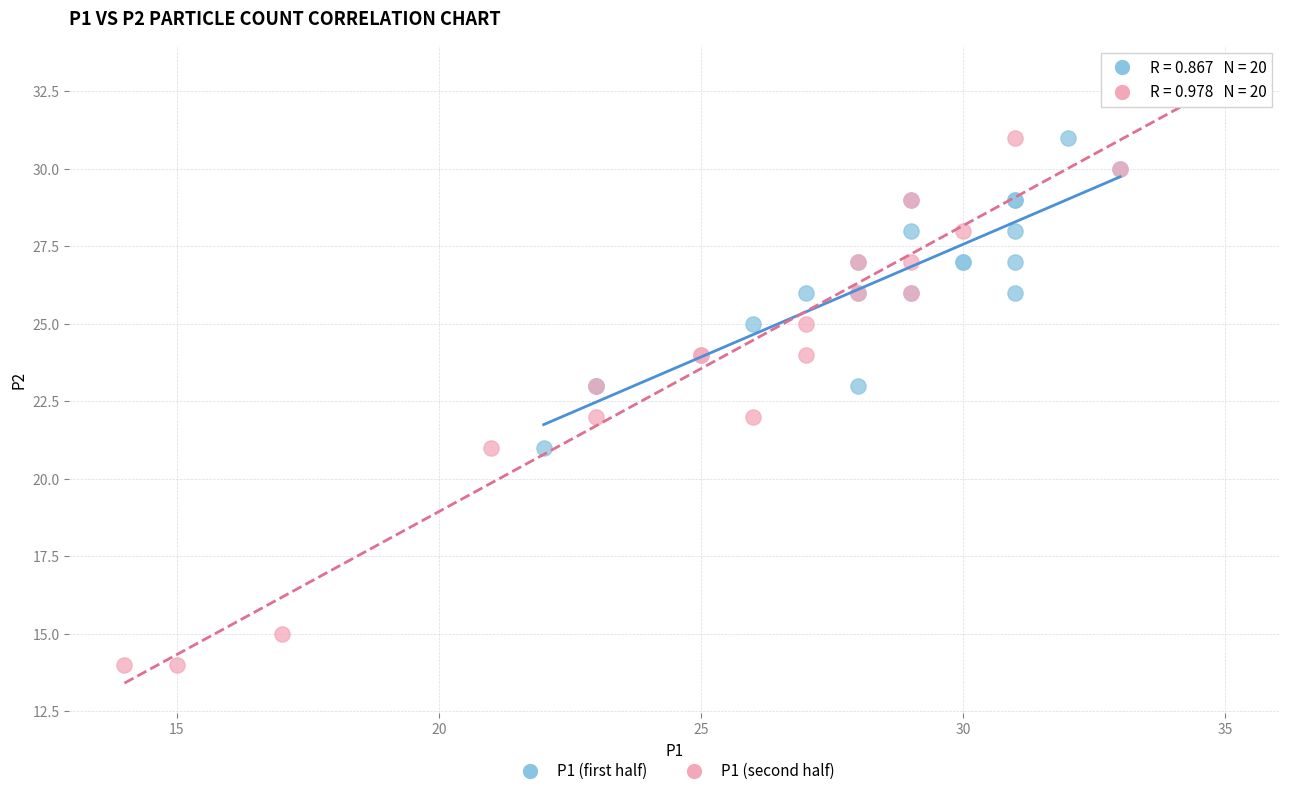

Which series has the widest spread of Y values?

P1 (second half)